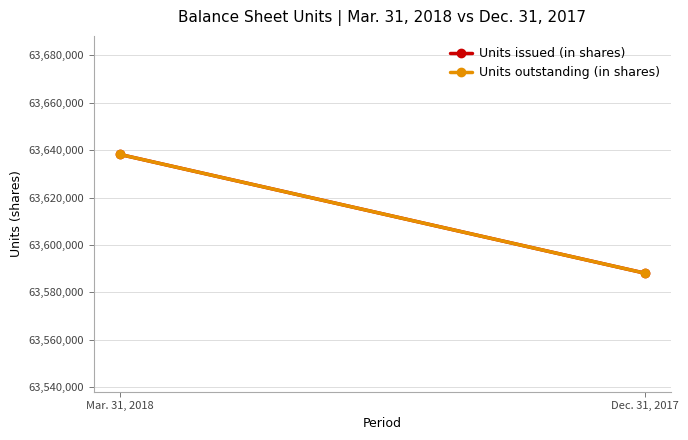

At how many categories does at least one series exceed 63588293?

1